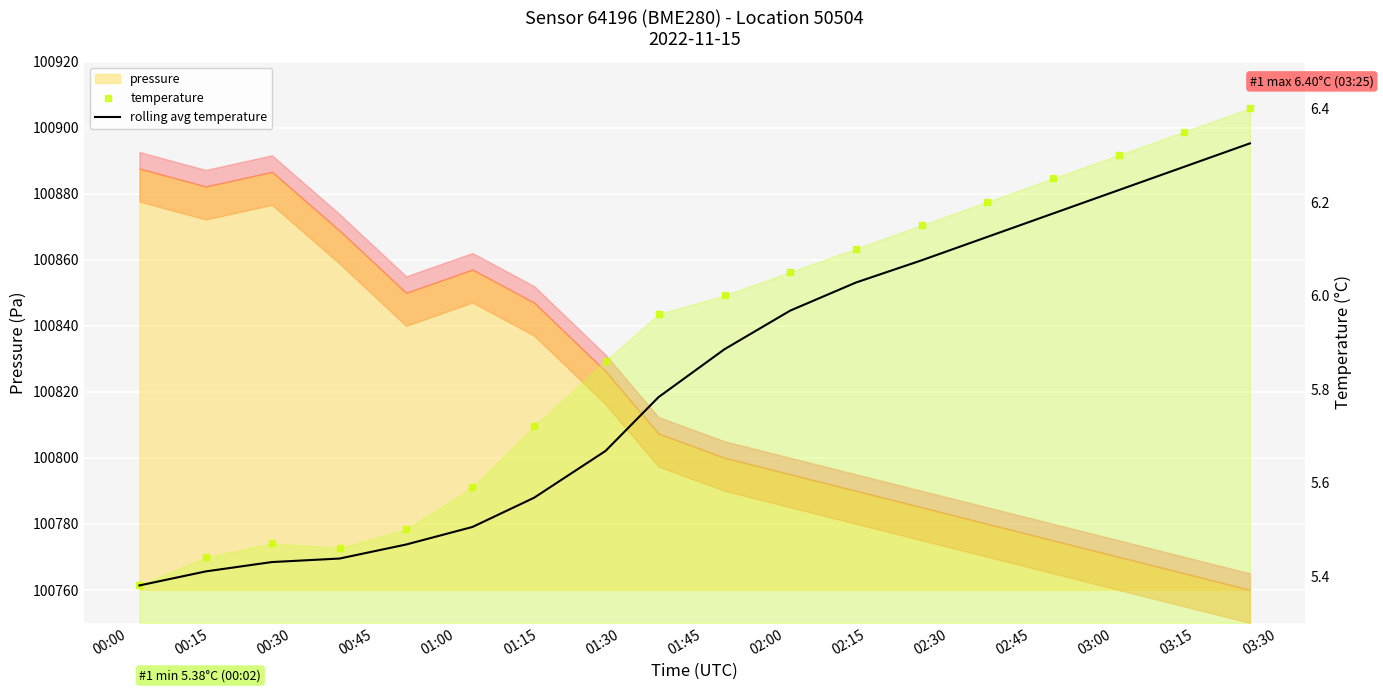

In temperature, how many points are higher than both neighbors (excluding endpoints)?

1